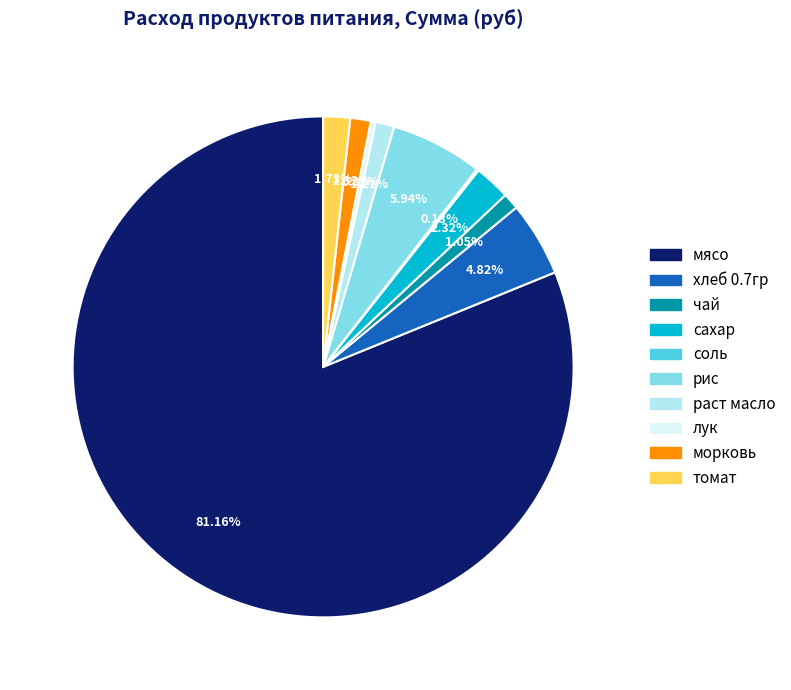

What is the majority slice?

мясо